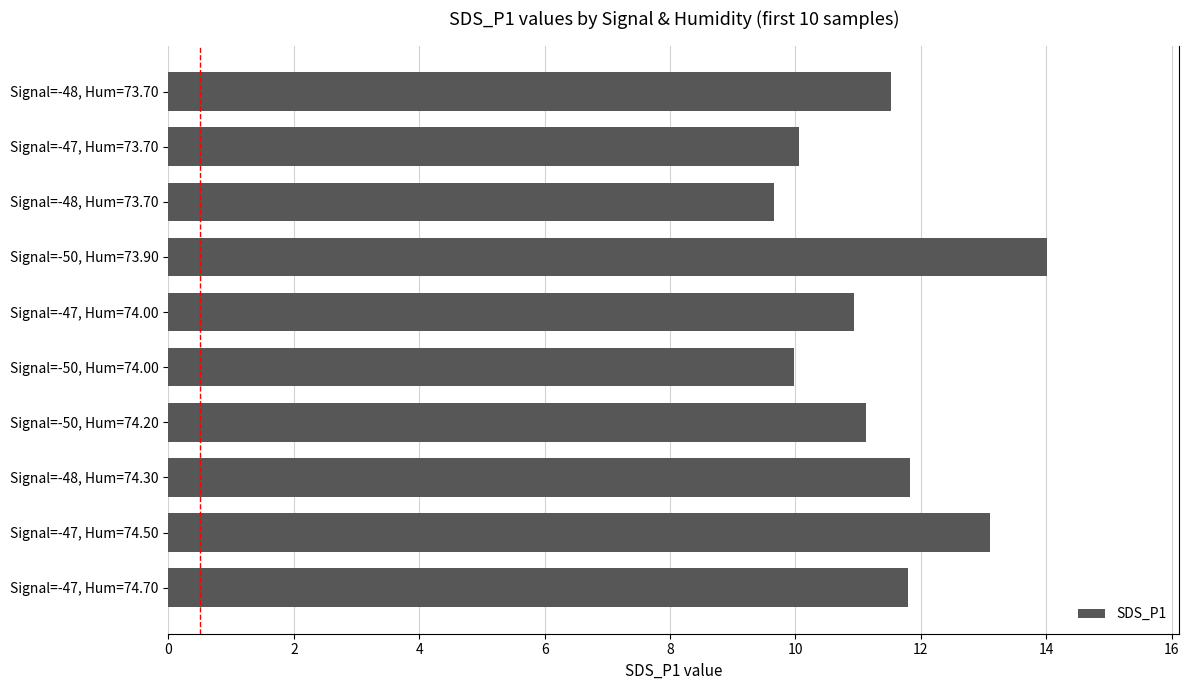

How many data points does each series have?

10